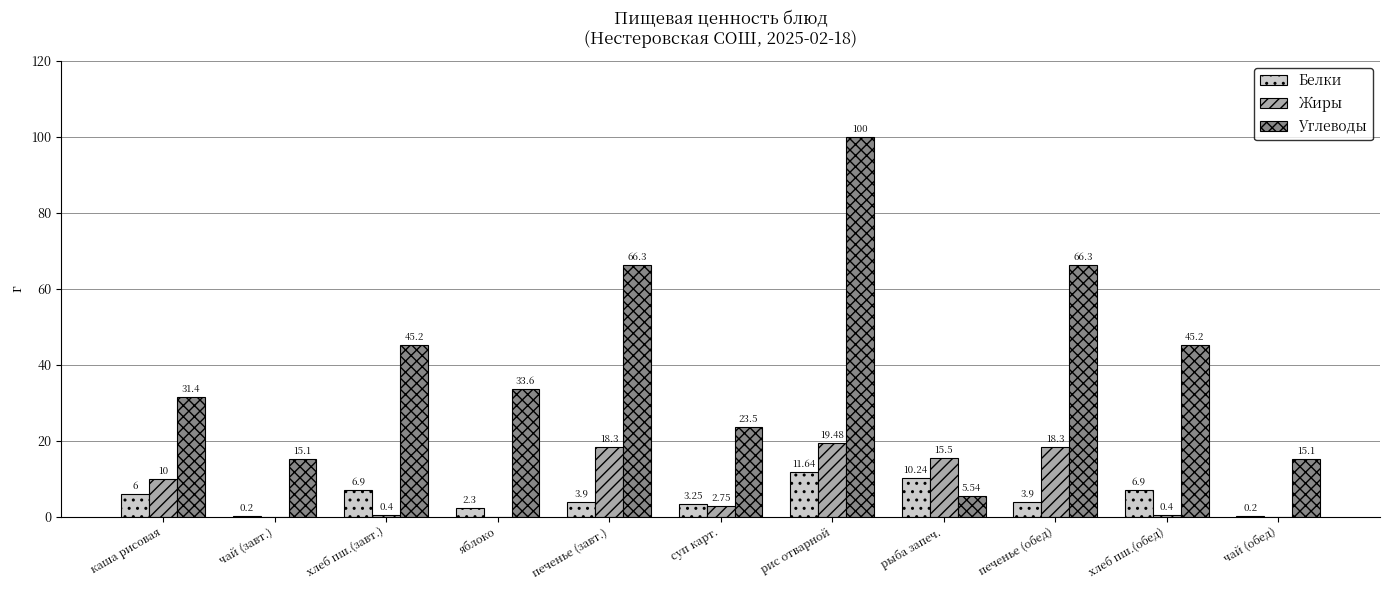

True or false: Углеводы has a value of 44.3 at печенье (завт.).

False